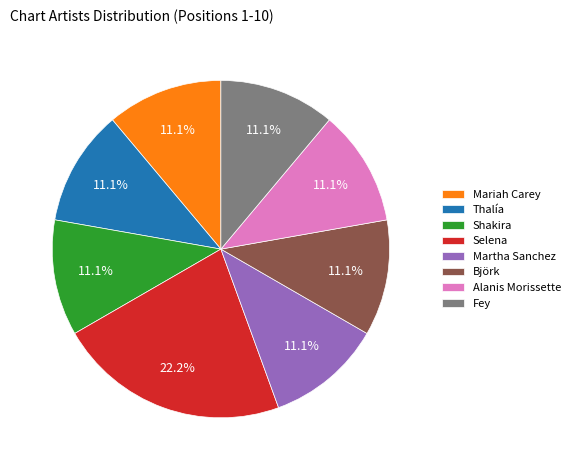

To the nearest percent, what percentage of the pie is Björk?

11%